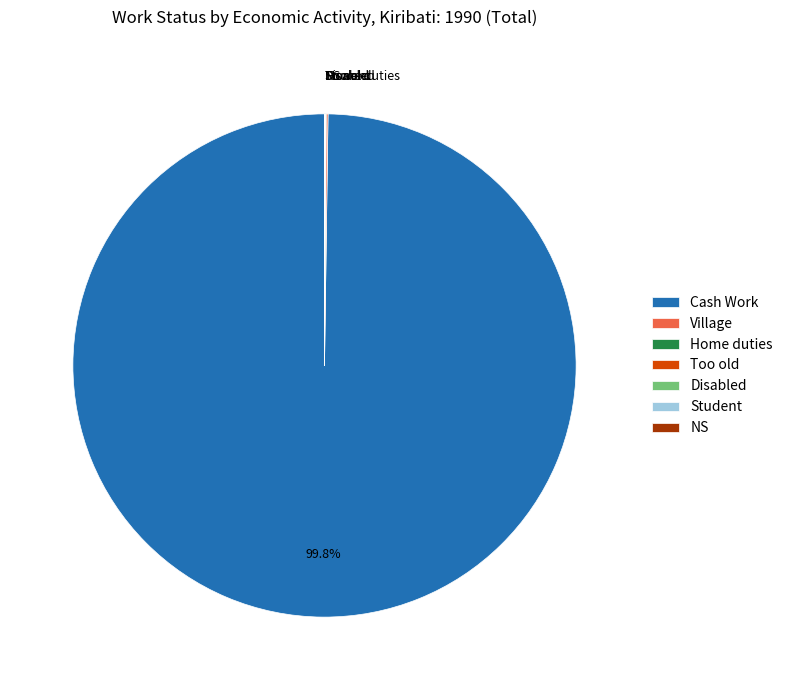

To the nearest percent, what is the difference between the largest and smallest slice percentages?

100%